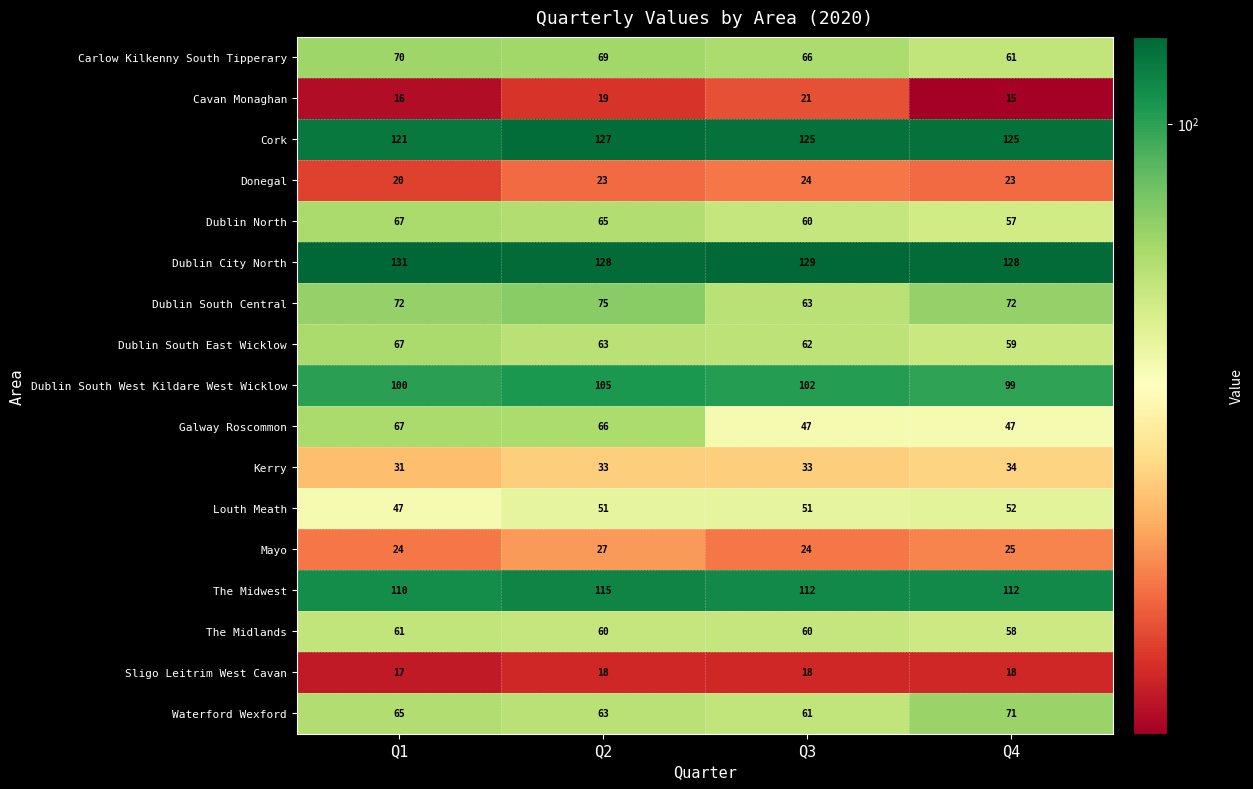

Is it true that Dublin South West Kildare West Wicklow equals 174 at Q1?

False